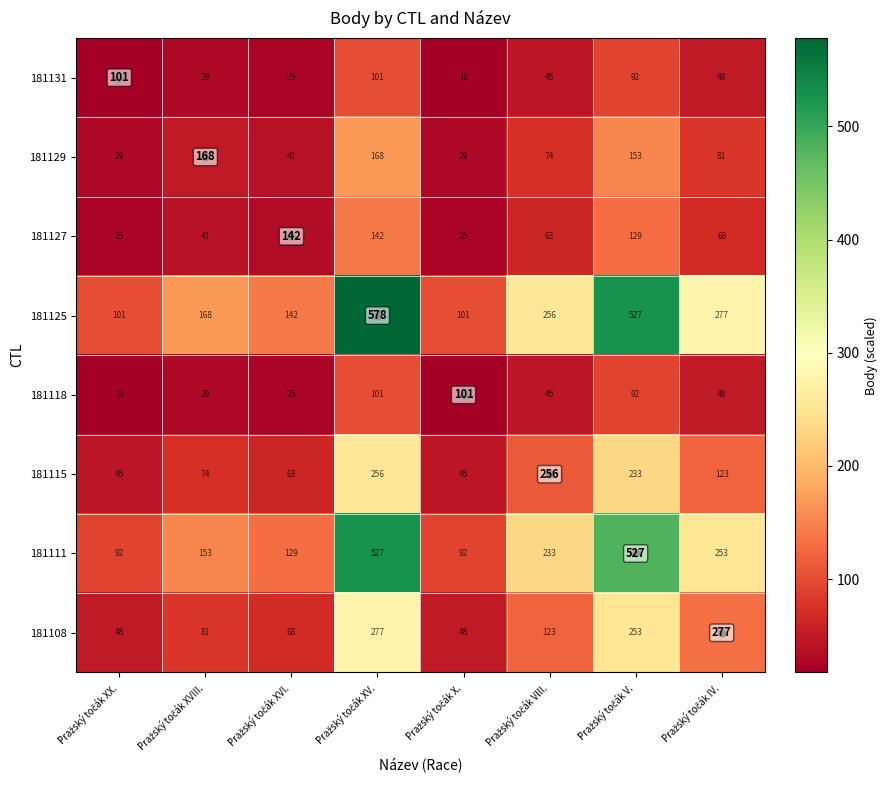

Which label corresponds to the smallest value in the chart?

Pražský točák XX.